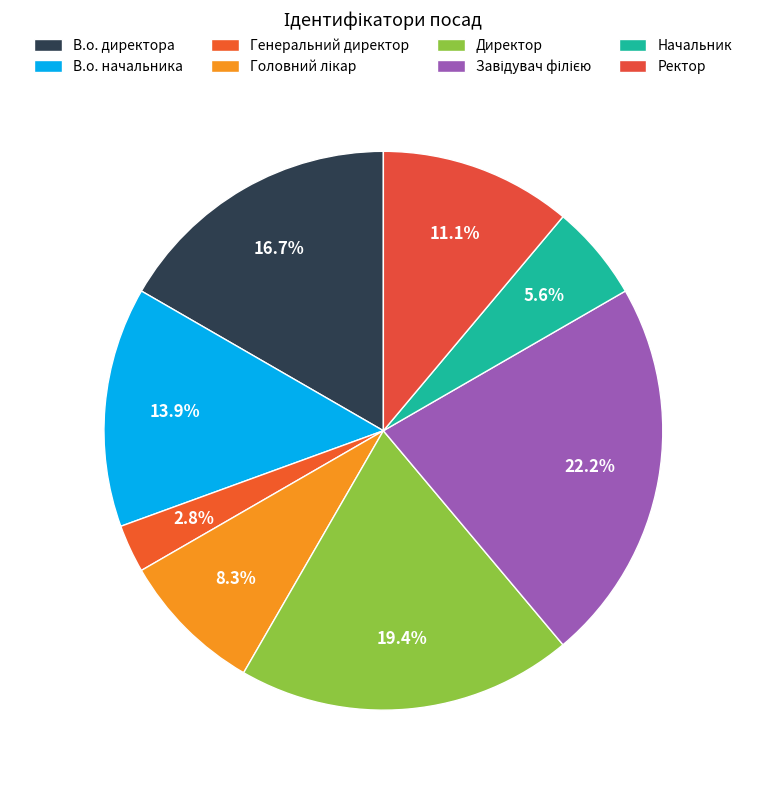

To the nearest percent, what percentage of the pie is Генеральний директор?

3%